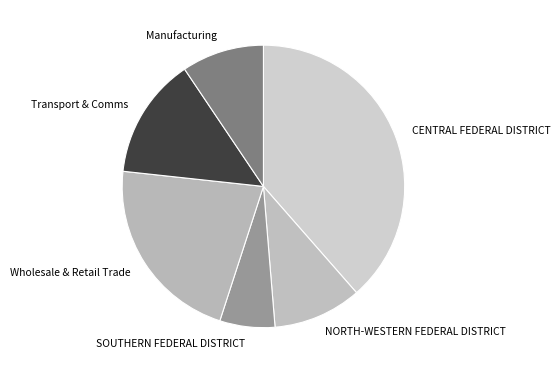

Rank the categories by value from highest to lowest.

CENTRAL FEDERAL DISTRICT, Wholesale & Retail Trade, Transport & Comms, NORTH-WESTERN FEDERAL DISTRICT, Manufacturing, SOUTHERN FEDERAL DISTRICT